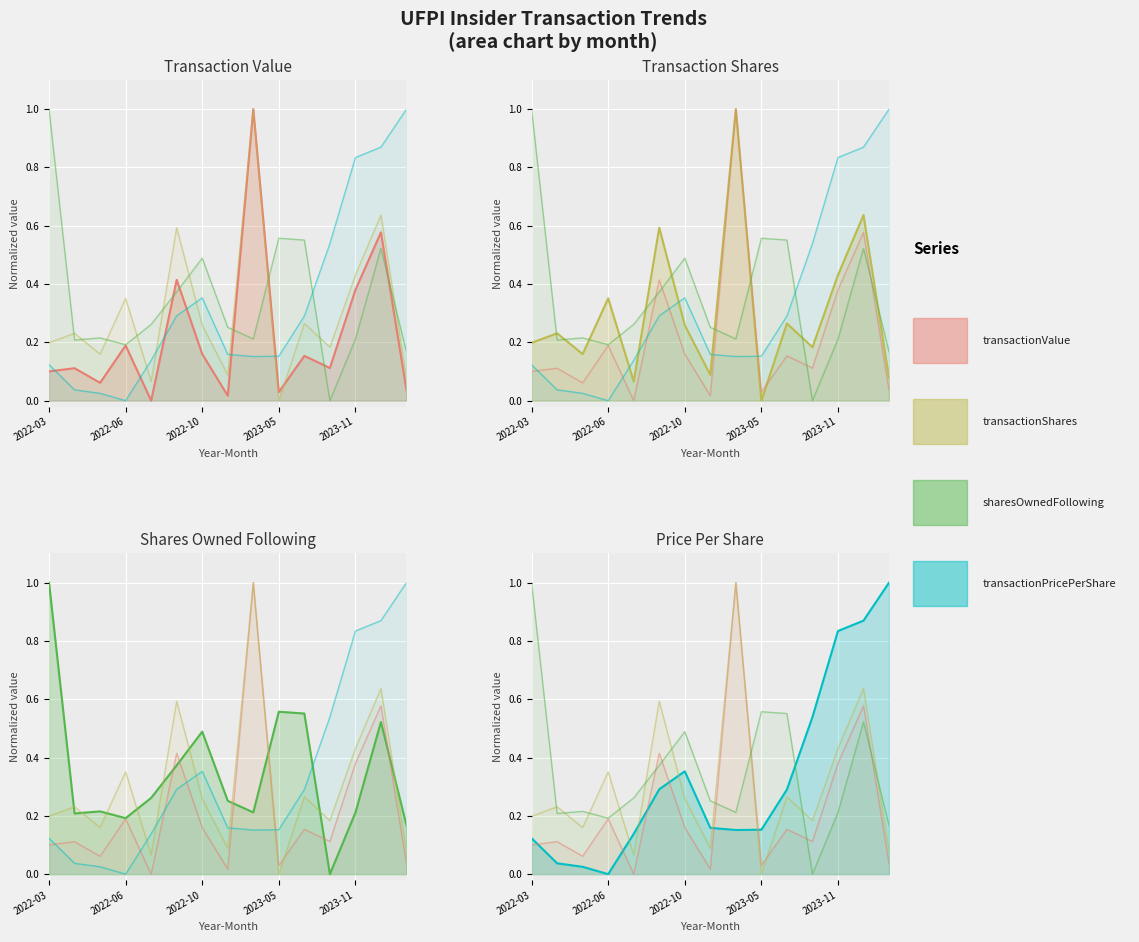

What is the difference between the highest and lowest values at 14?

1.0